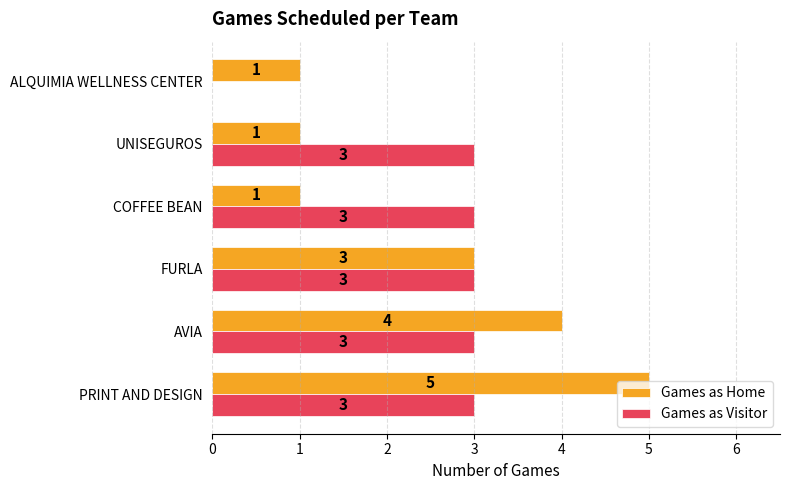

Between FURLA and ALQUIMIA WELLNESS CENTER, which series saw the biggest shift?

Games as Visitor